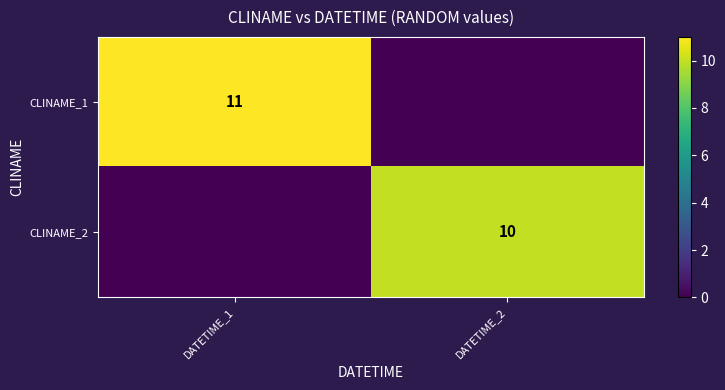

Which category has the highest value across all series?

DATETIME_1